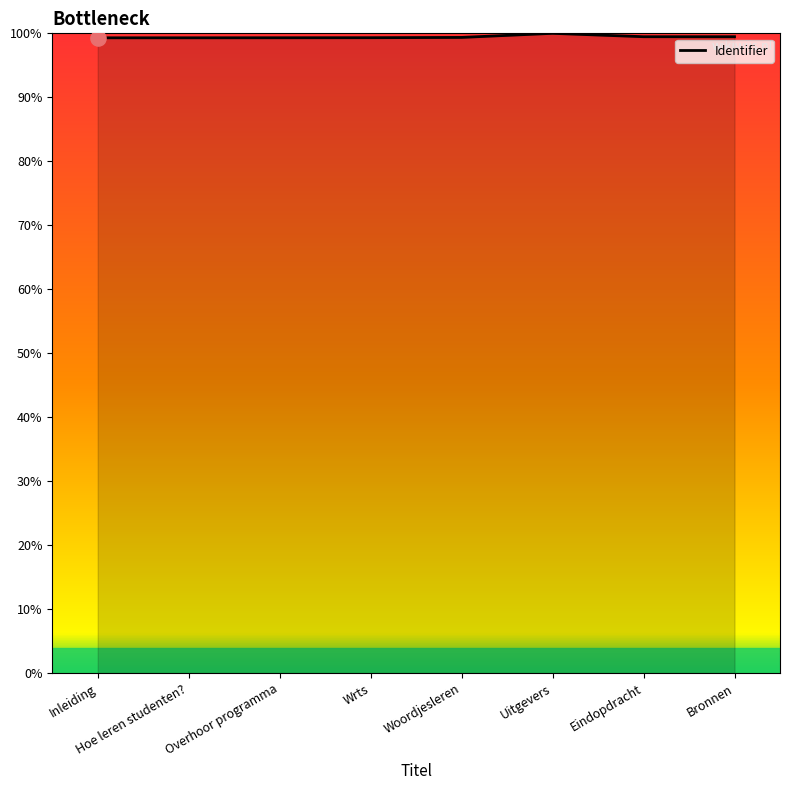

Approximately how many times larger is the value at Wrts compared to Woordjesleren?

1.0